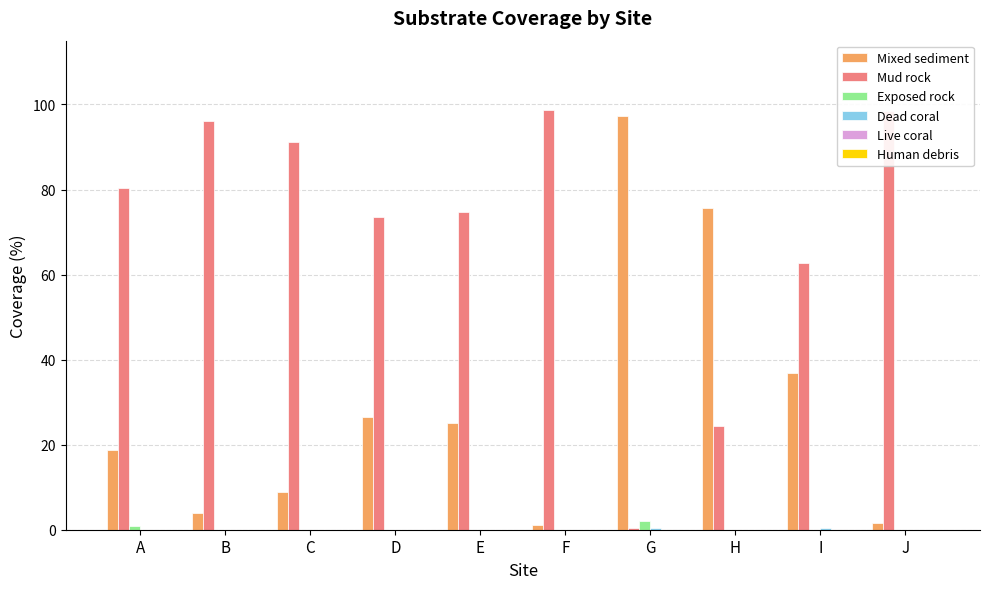

What is the sum of all Mixed sediment values?

295.6